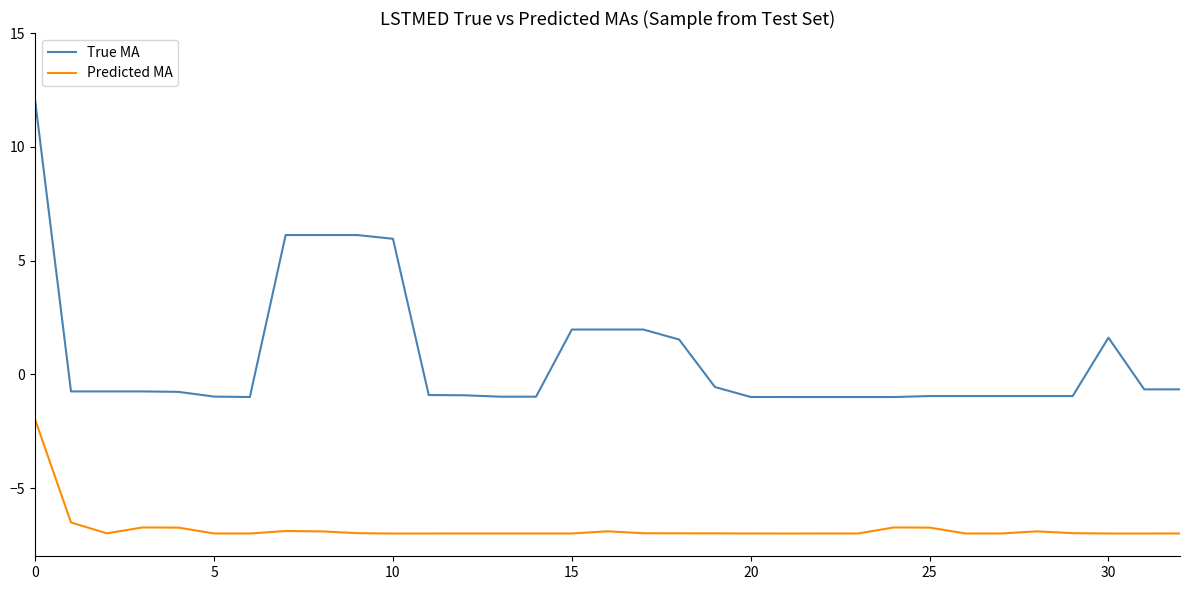

List the series in order of their peak value, highest first.

True MA, Predicted MA